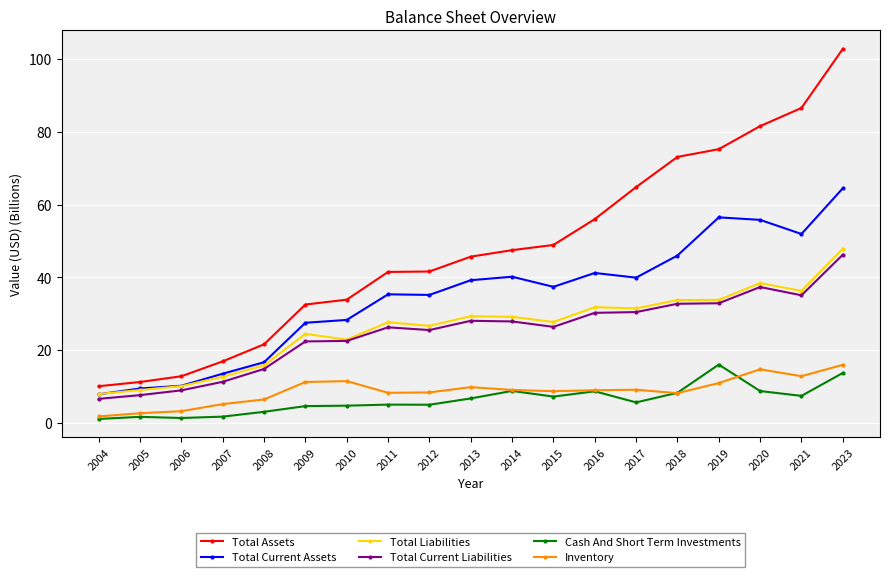

True or false: Inventory has more than 1 points higher than both neighbors.

True